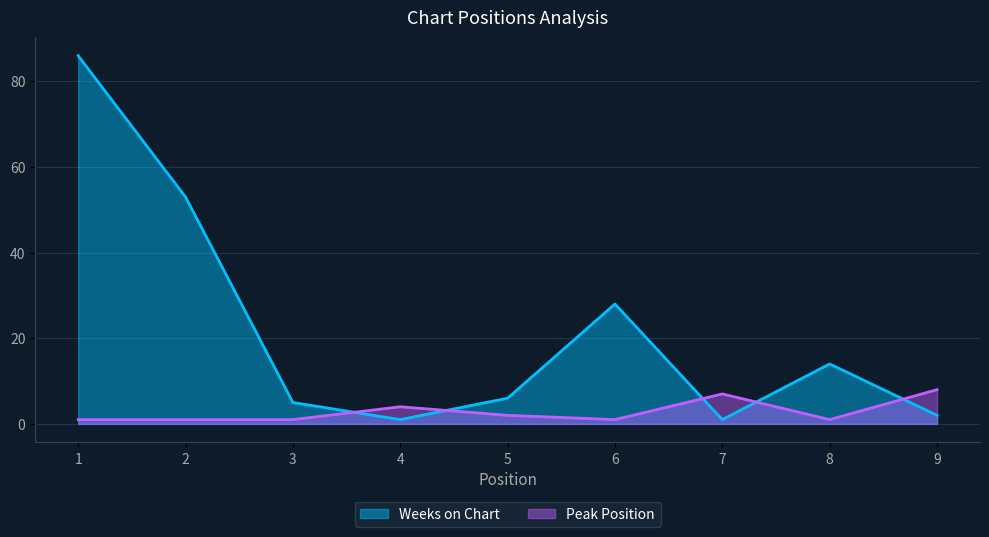

List the series in order of their overall mean, highest first.

Weeks on Chart, Peak Position